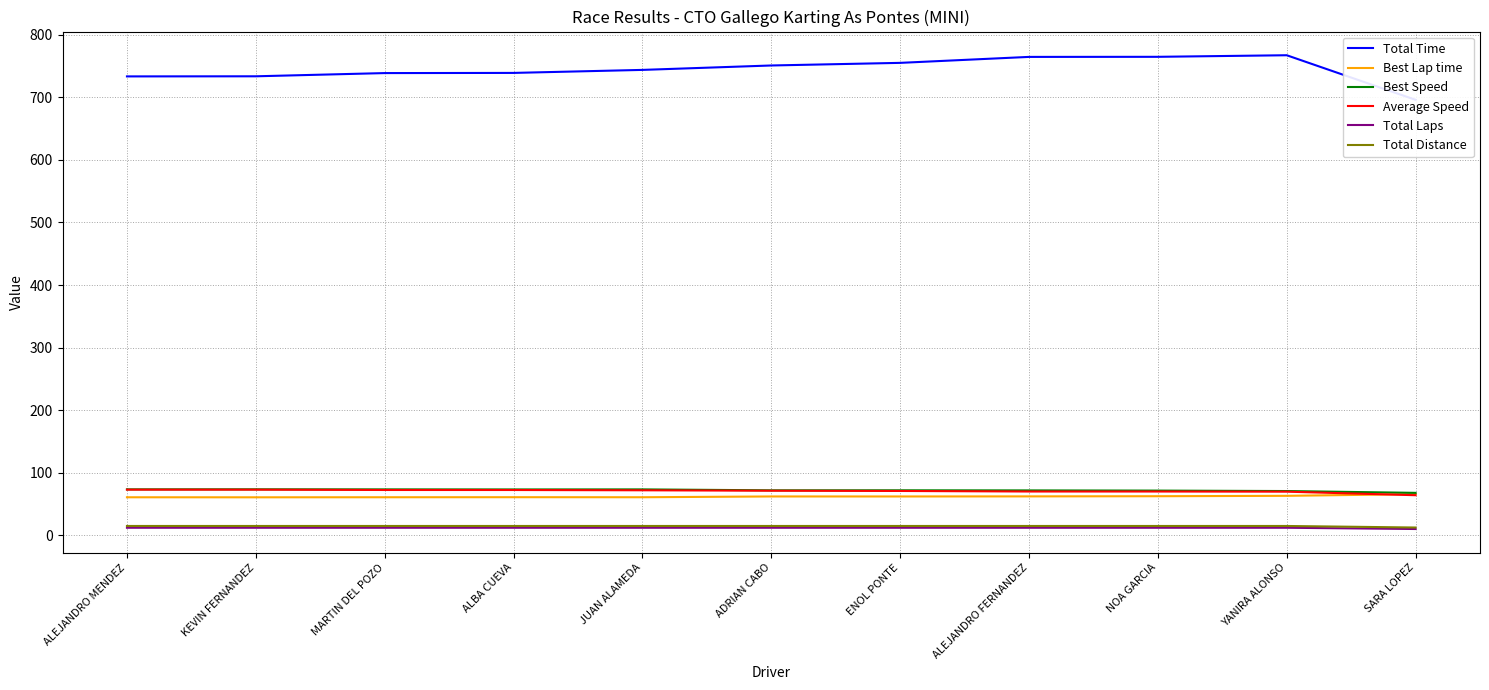

What is the label of the 6th point from the left?

ADRIAN CABO